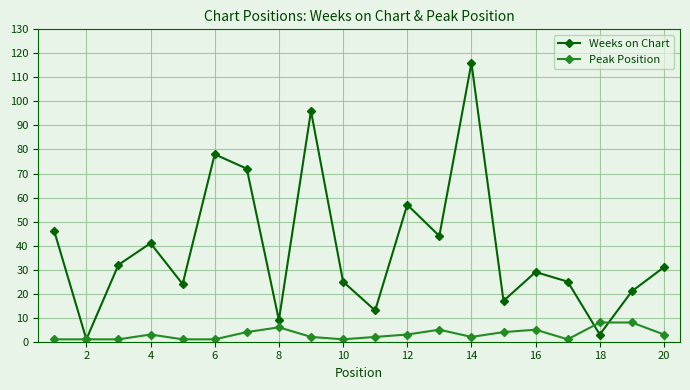

Which series has the largest range (max minus min)?

Weeks on Chart